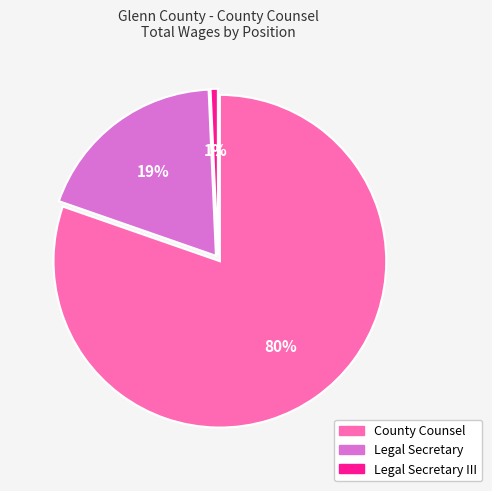

To the nearest percent, what portion does Legal Secretary represent?

19%